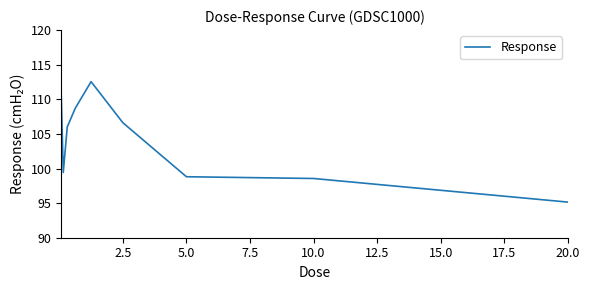

What is the minimum value shown in the chart?

95.1